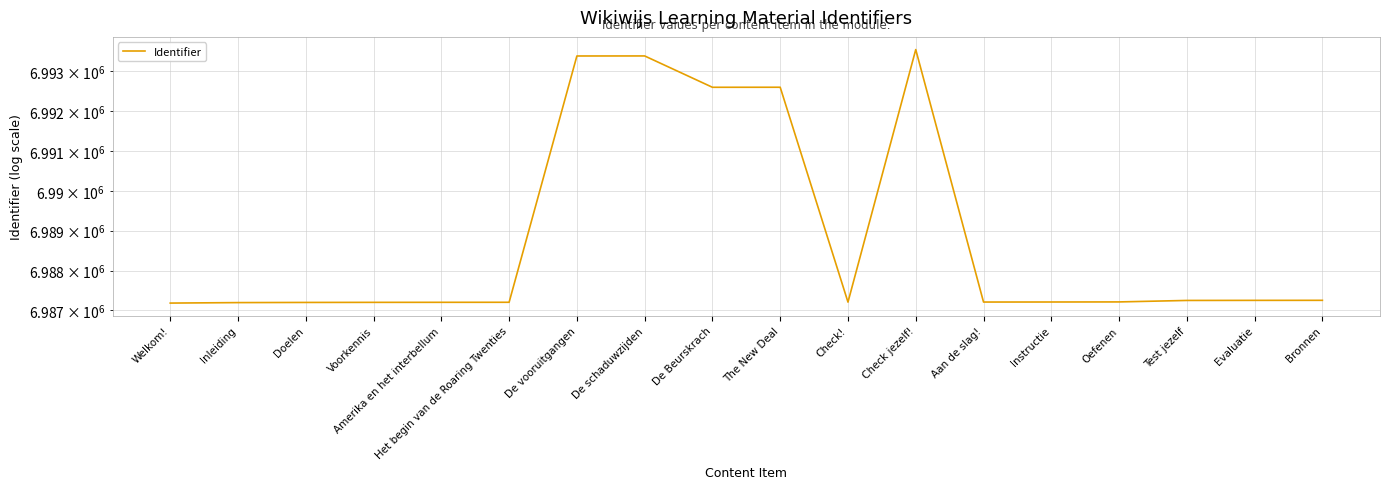

What is the change in value from Voorkennis to Oefenen?

+11